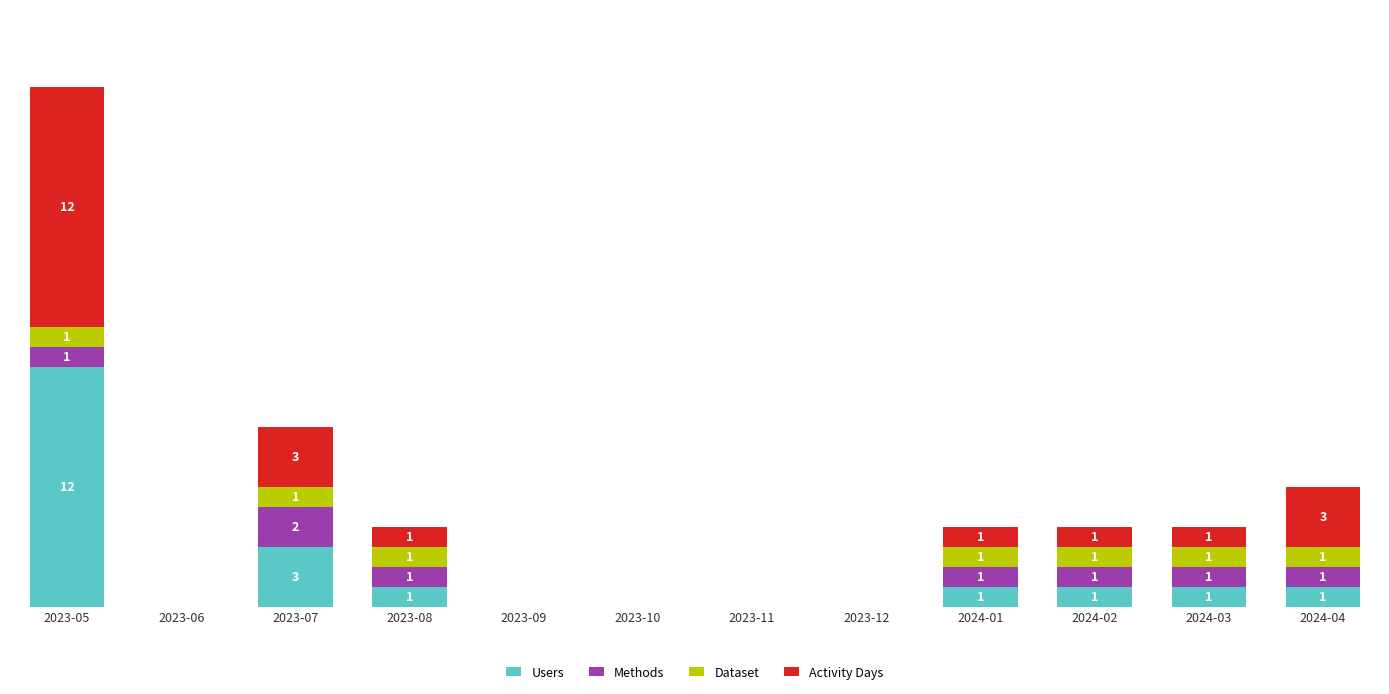

Are the bars horizontal?

No